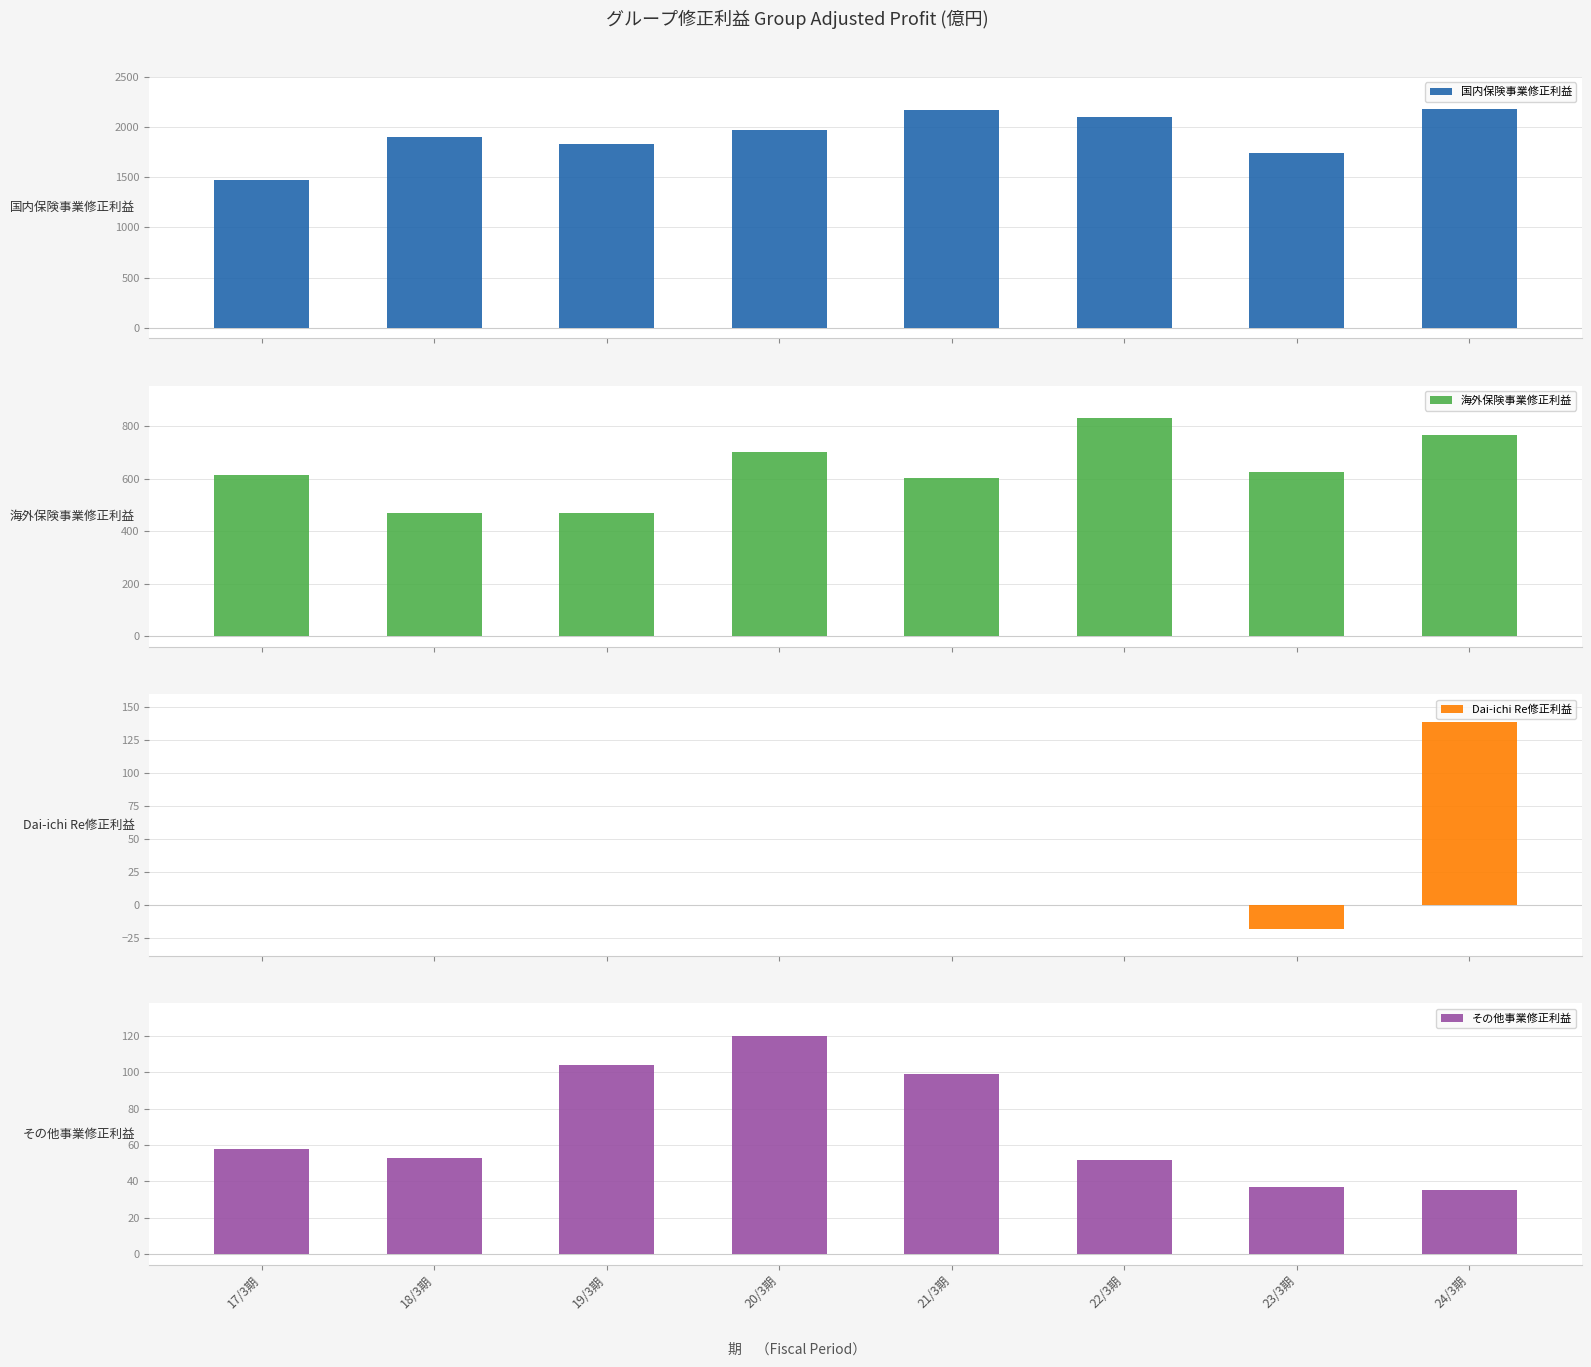

Does the chart contain any negative values?

Yes